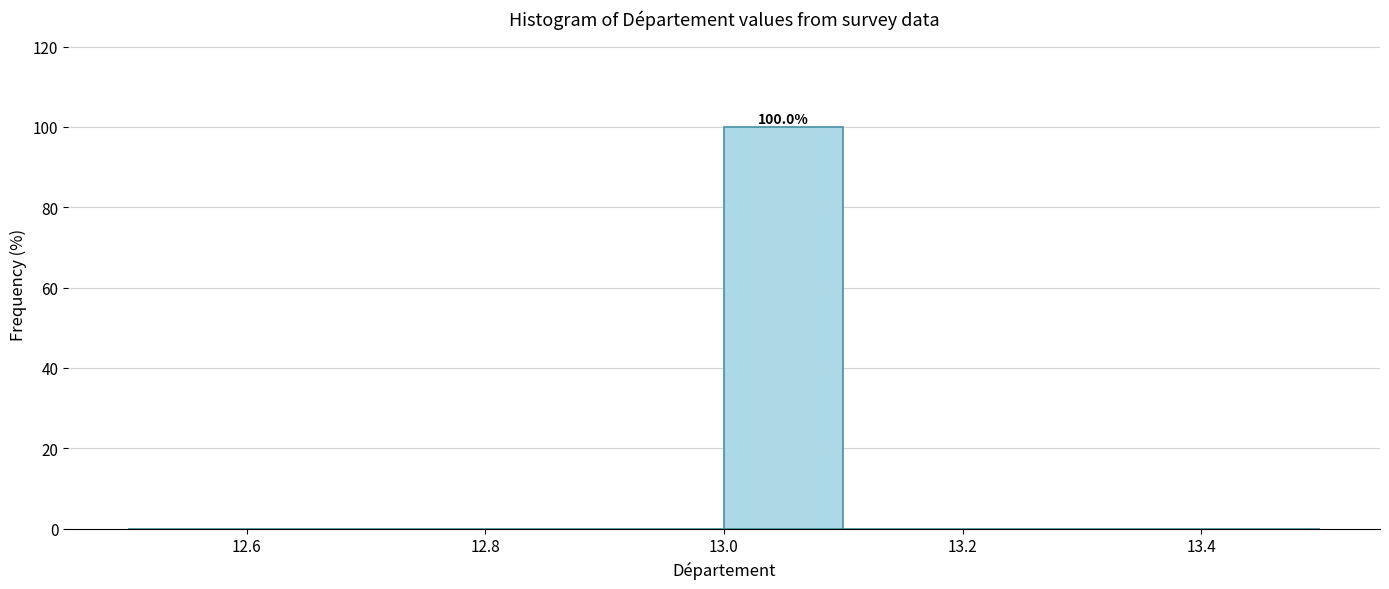

Over which range of the x-axis is the bar tallest?

13.0 to 13.1